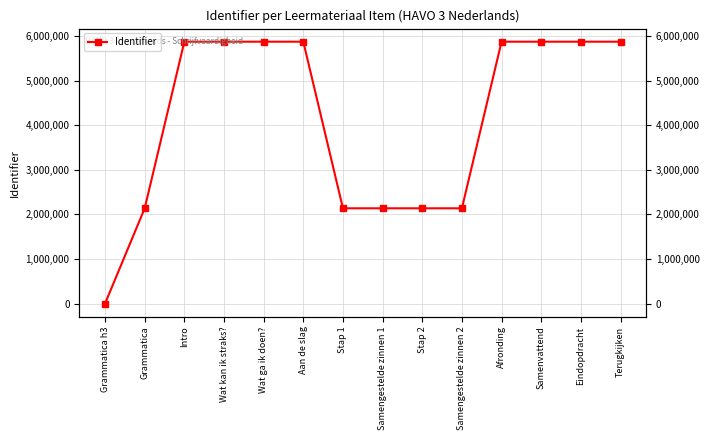

How many data points are less than 5876885?

7